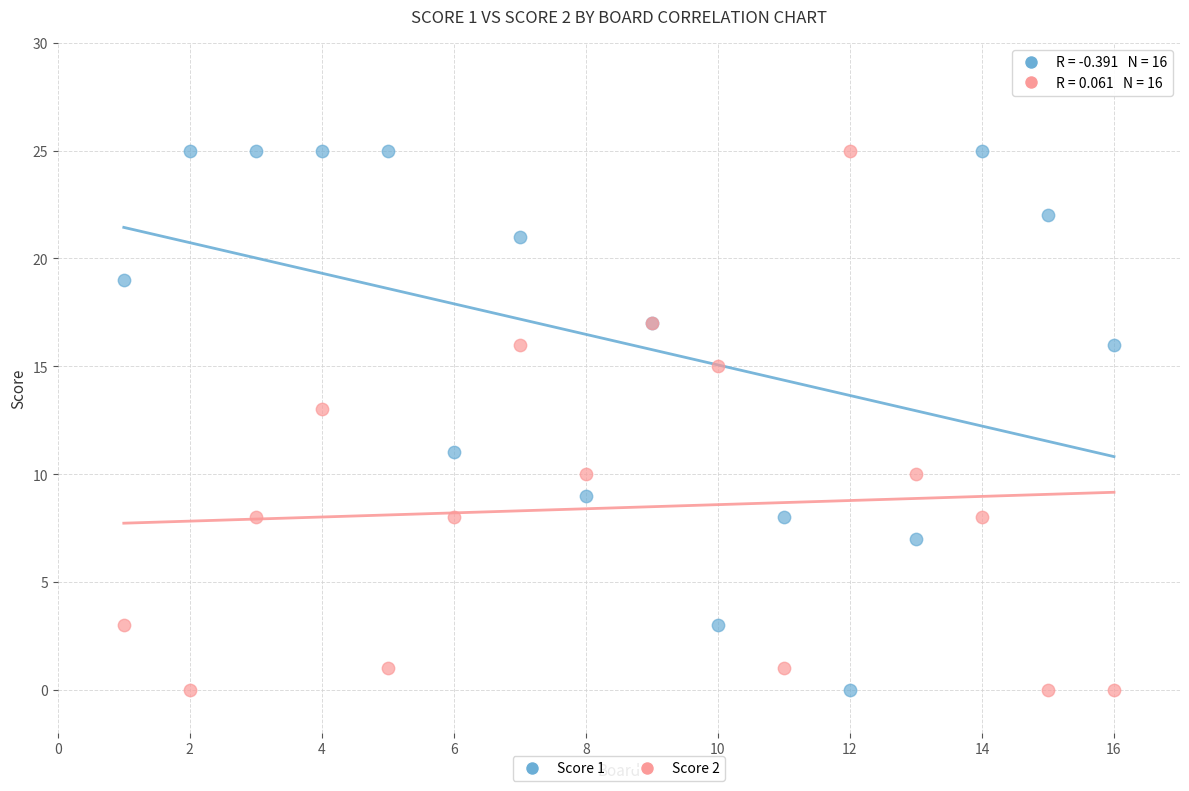

What is the X range (max minus min) for the scatter plot?

15